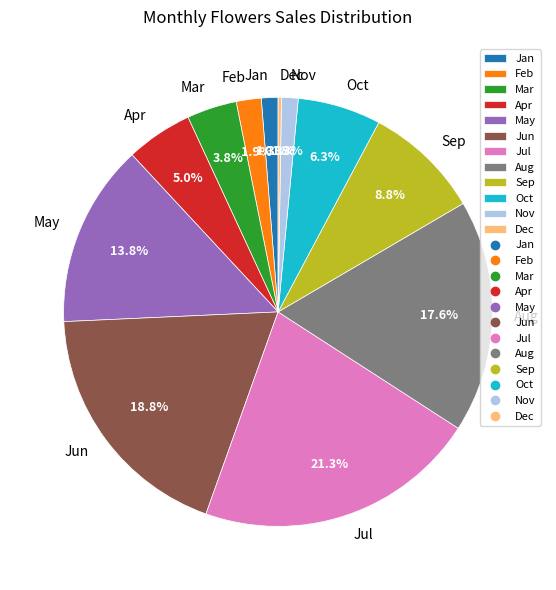

Combined, do Jun and May account for over 50%?

No